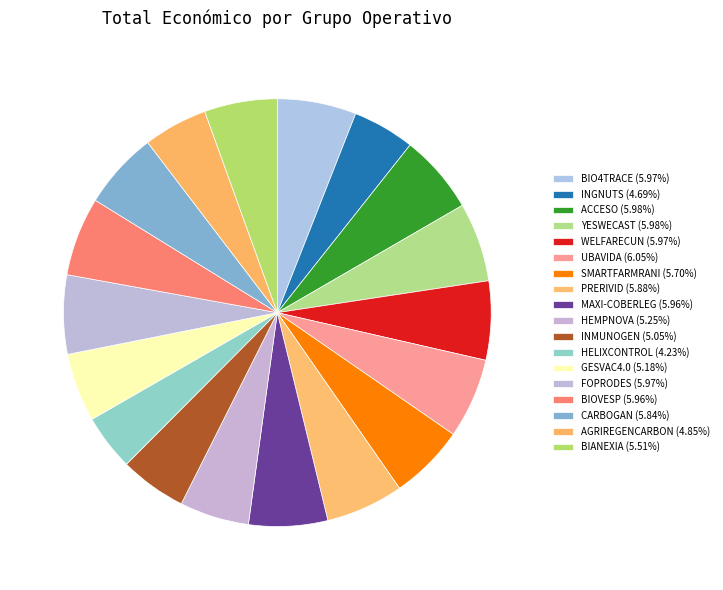

How many slices are in this pie chart?

18